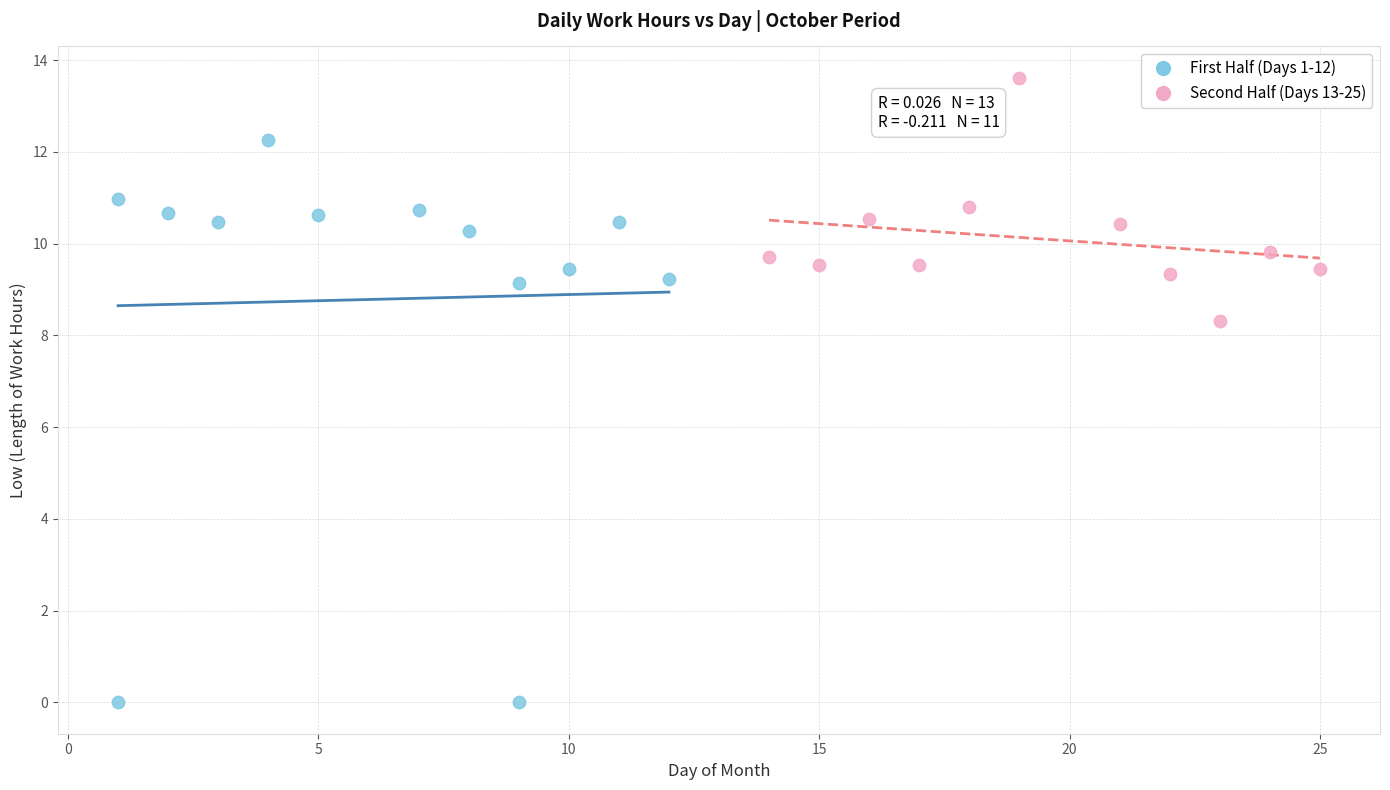

Which series reaches the minimum Y coordinate?

First Half (Days 1-12)